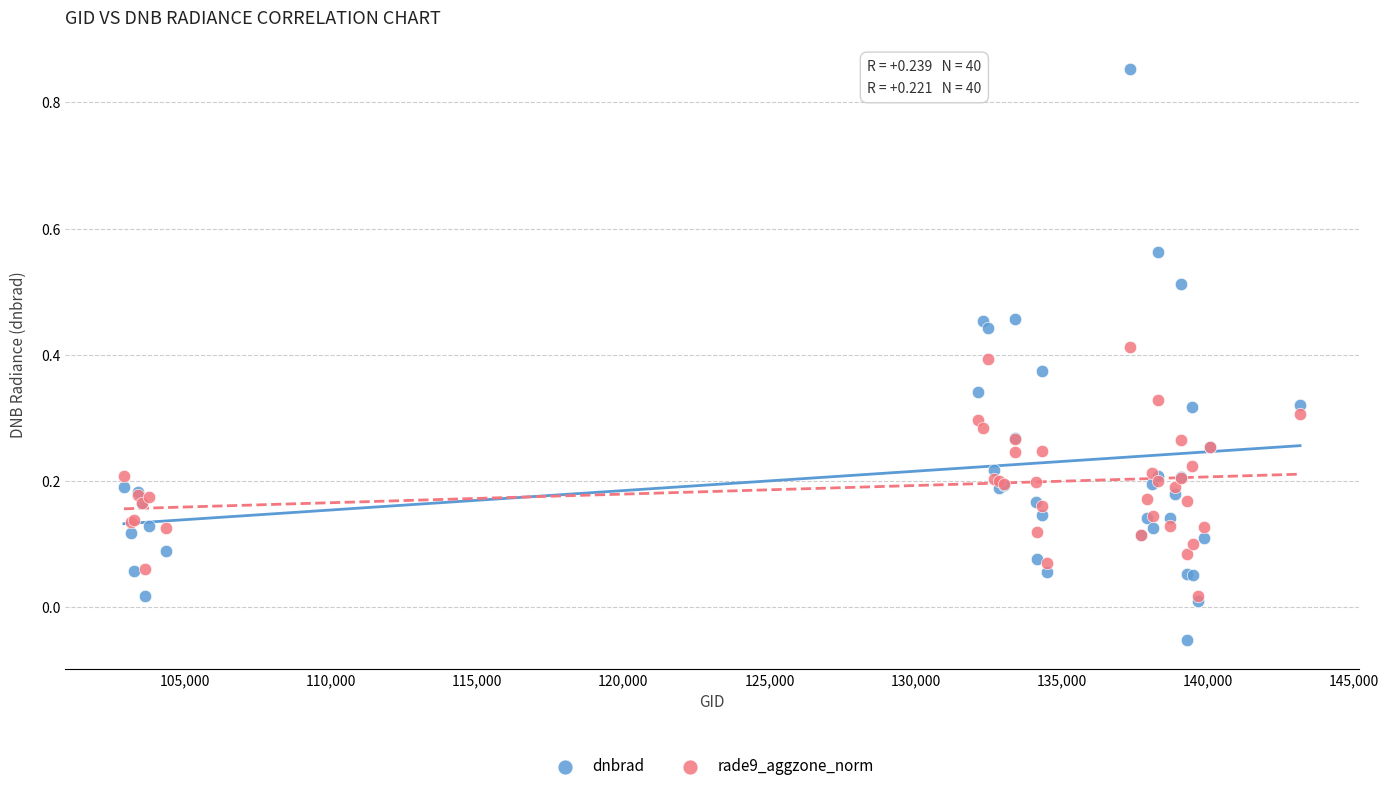

Which series contains the lowest Y value?

dnbrad